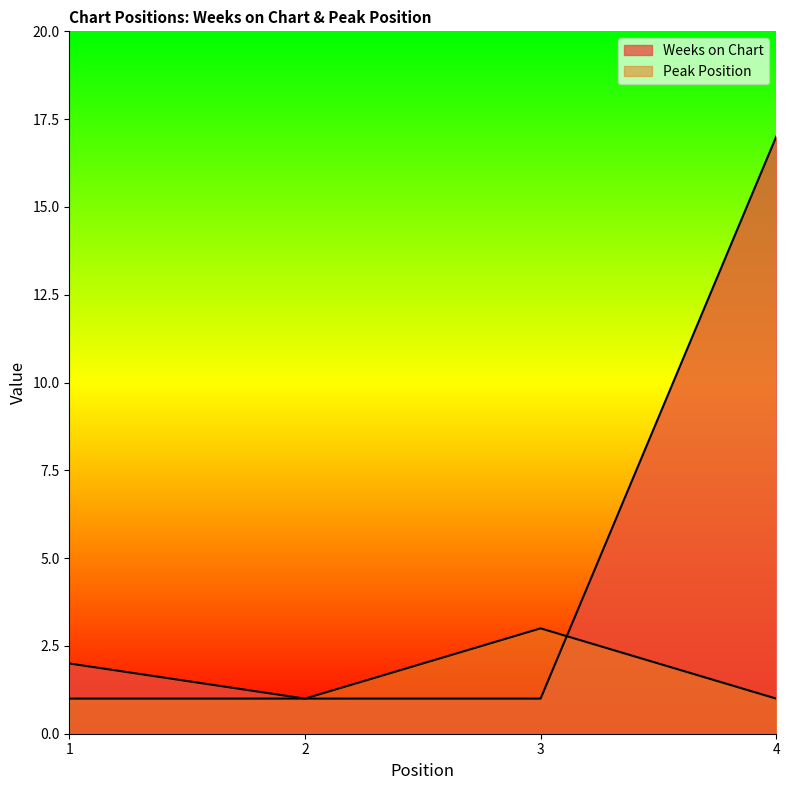

What is the minimum value for Peak Position?

1